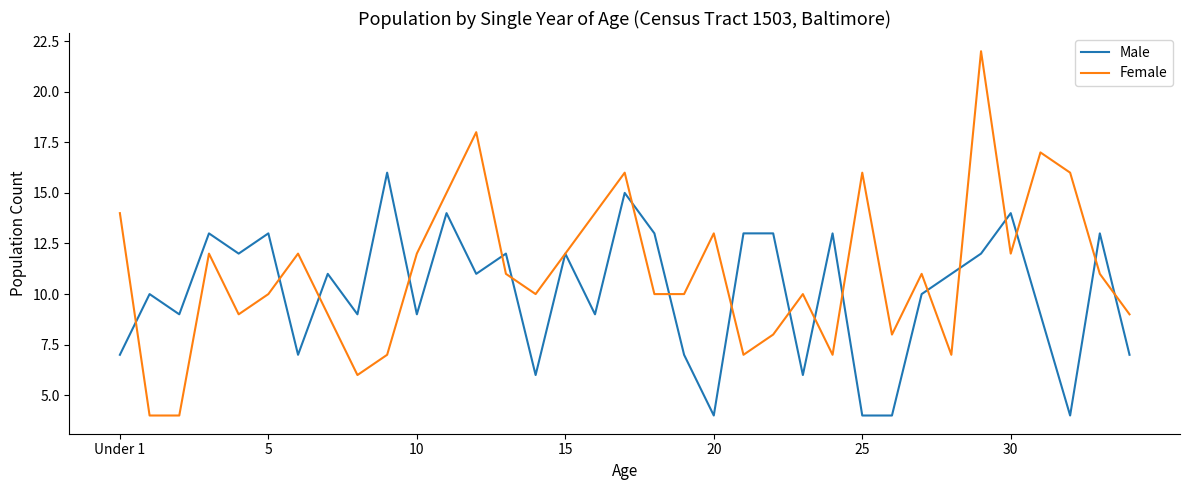

What is the difference between the maximum and second lowest values in the Female series?

18